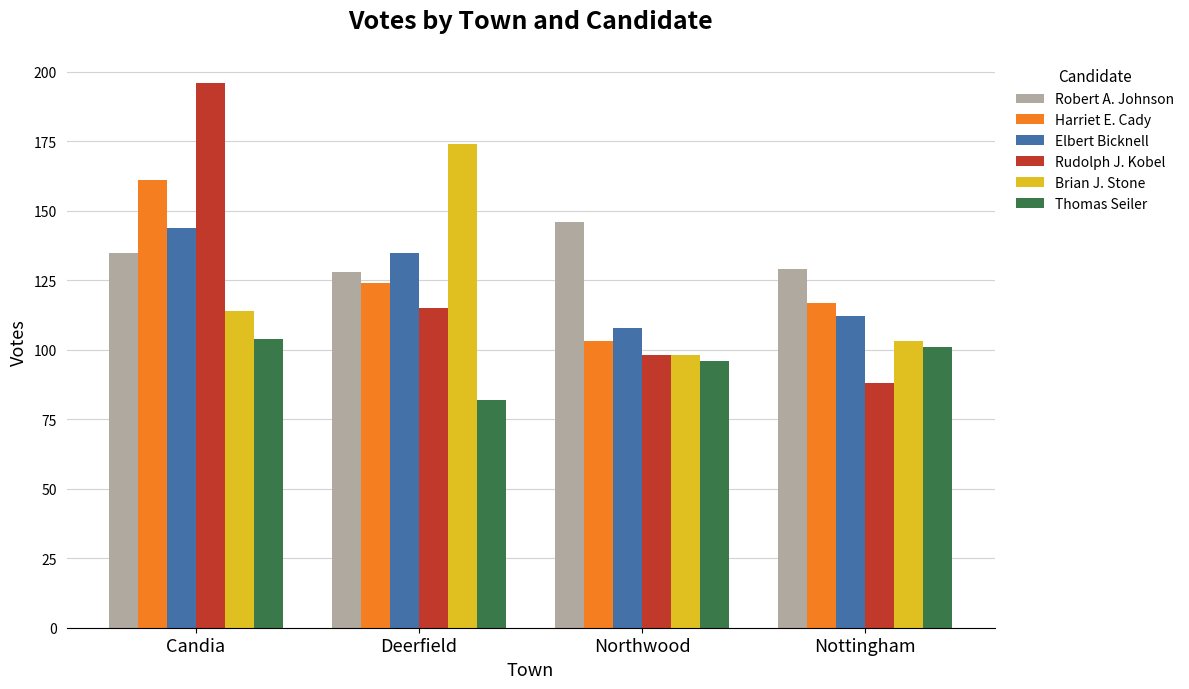

Which category has the highest value across all series?

Candia